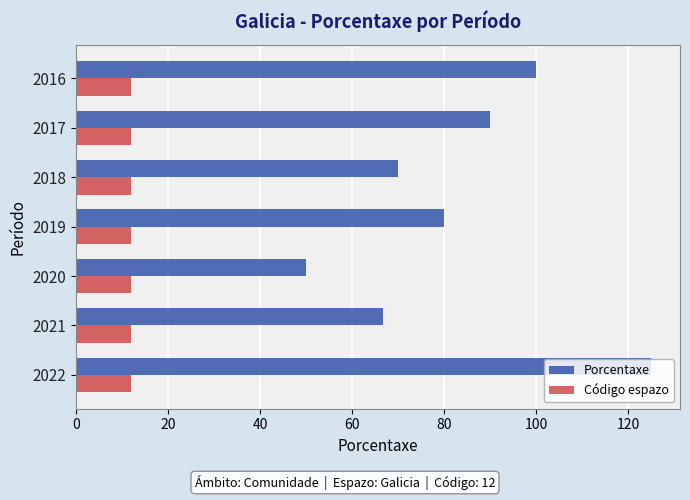

Which series has the largest range (max minus min)?

Porcentaxe